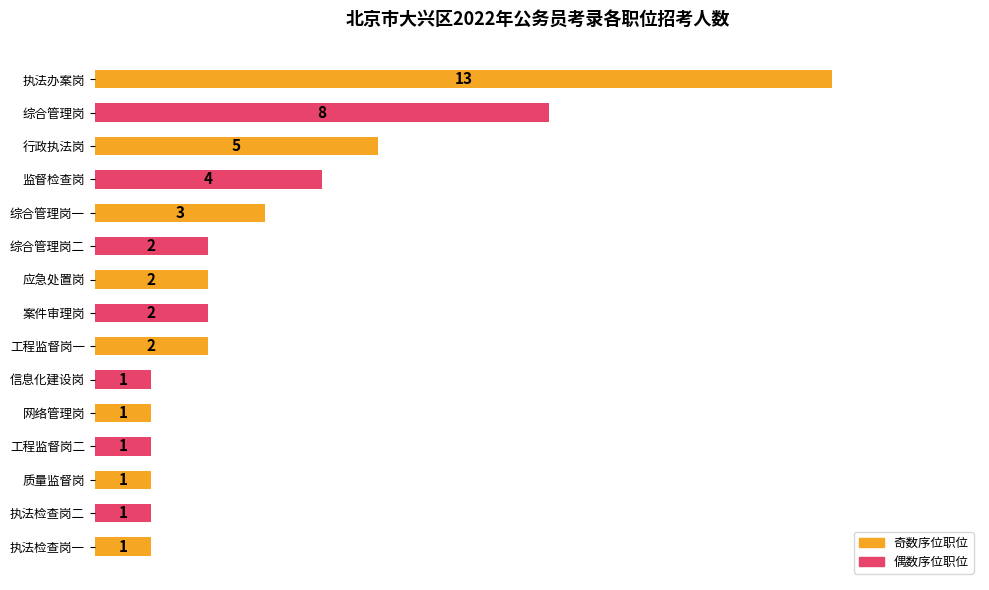

Reading bottom to top, what are all the values shown in this chart?

执法检查岗一=1	执法检查岗二=1	质量监督岗=1	工程监督岗二=1	网络管理岗=1	信息化建设岗=1	工程监督岗一=2	案件审理岗=2	应急处置岗=2	综合管理岗二=2	综合管理岗一=3	监督检查岗=4	行政执法岗=5	综合管理岗=8	执法办案岗=13